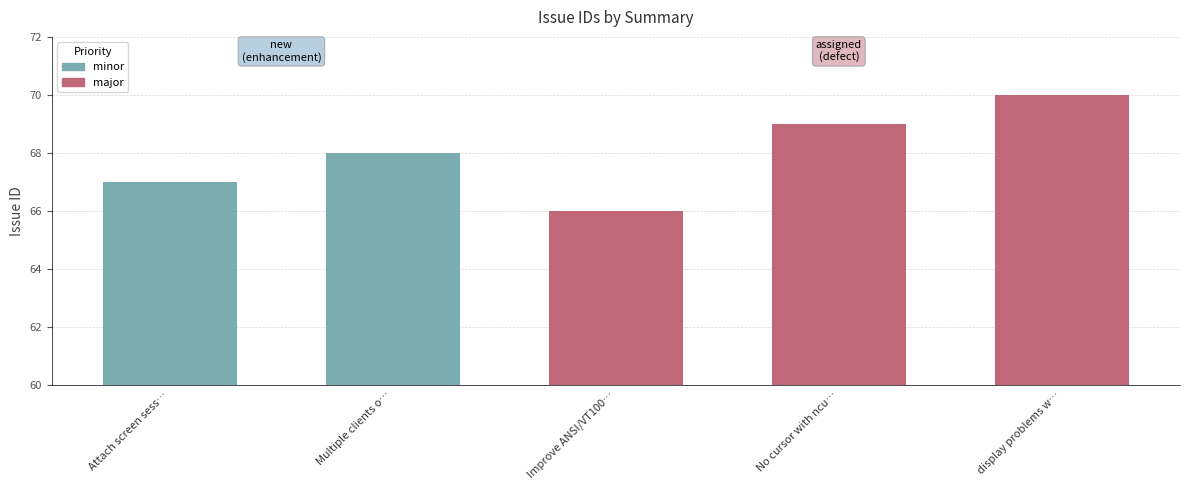

Which category has the lowest value across all series?

Improve ANSI/VT100 support